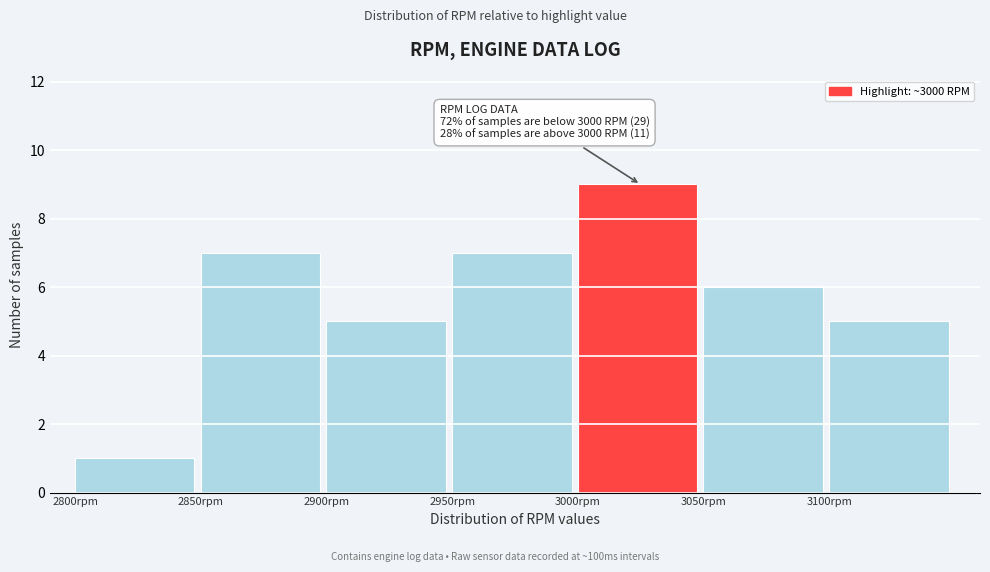

Over which range of the x-axis is the bar tallest?

3000 to 3050